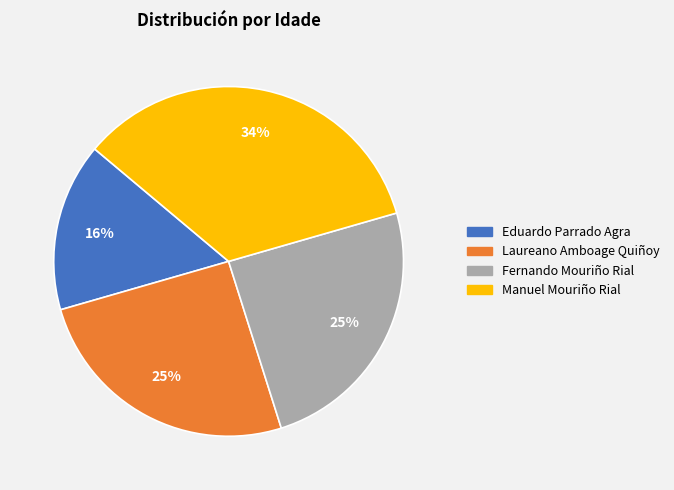

The Manuel Mouriño Rial slice represents 41% of the pie. True or false?

False